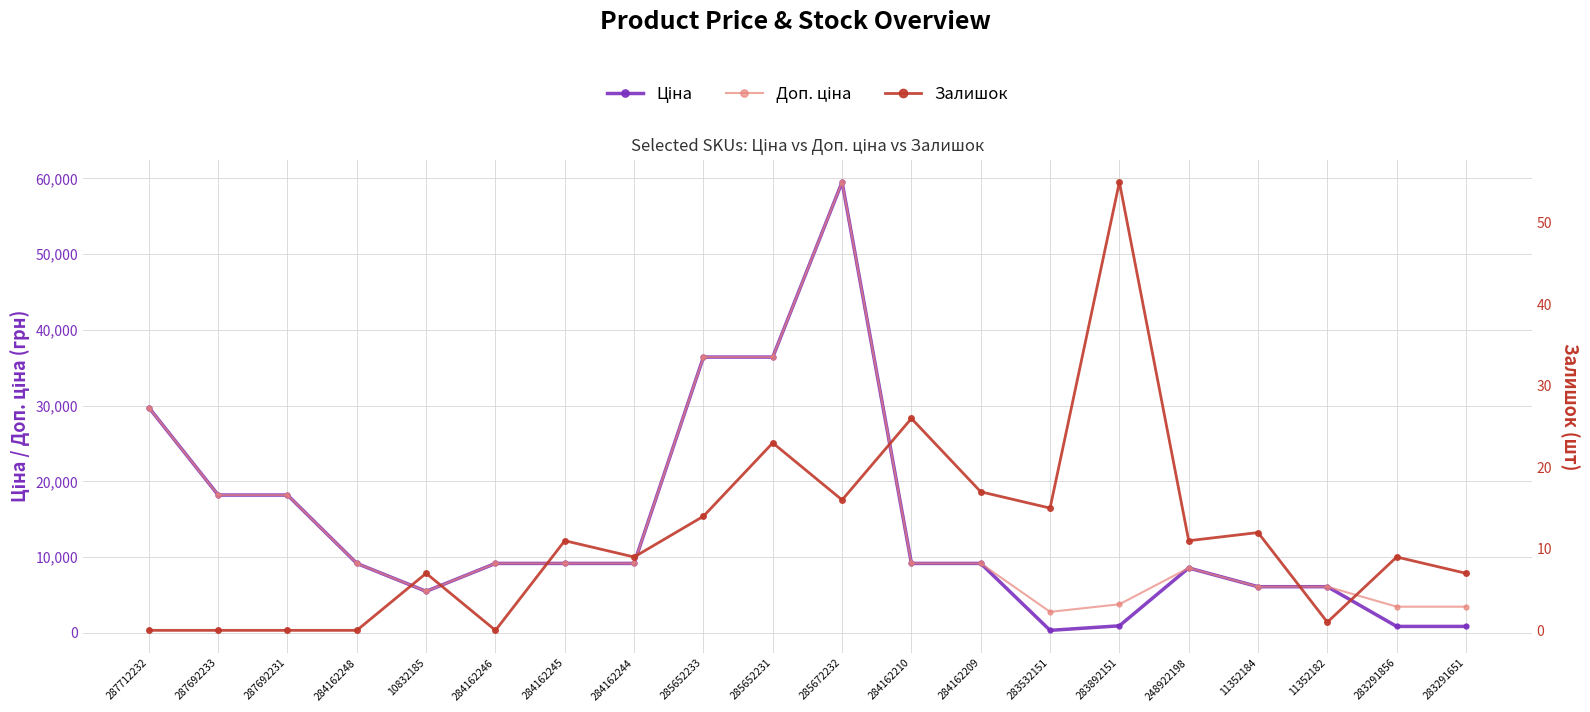

Where is the first local minimum for Ціна?

10832185